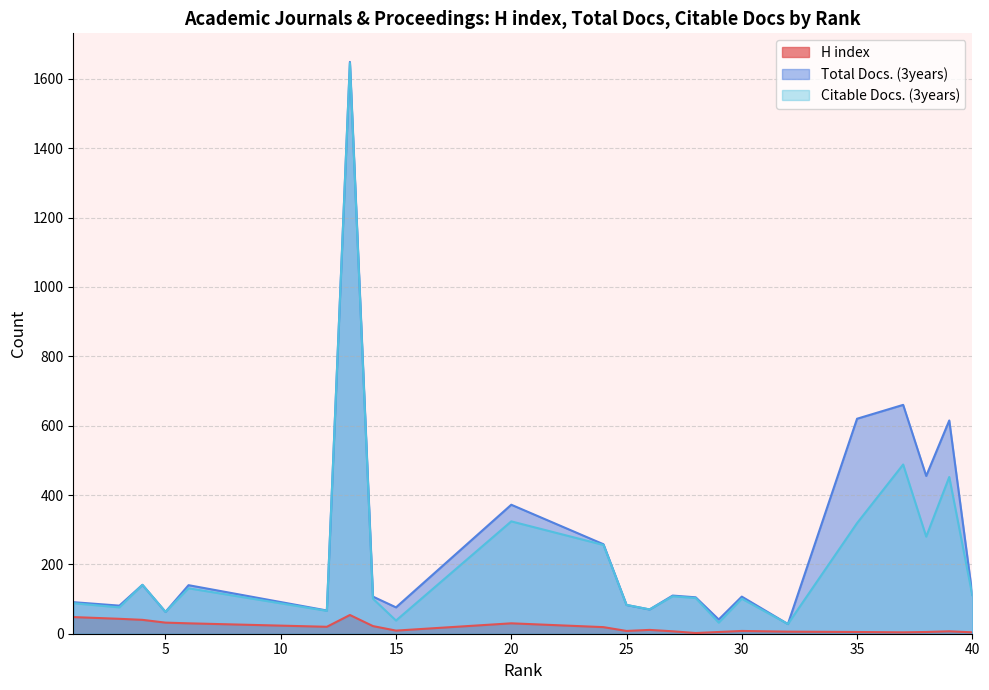

Where is the first local minimum for Total Docs. (3years)?

3